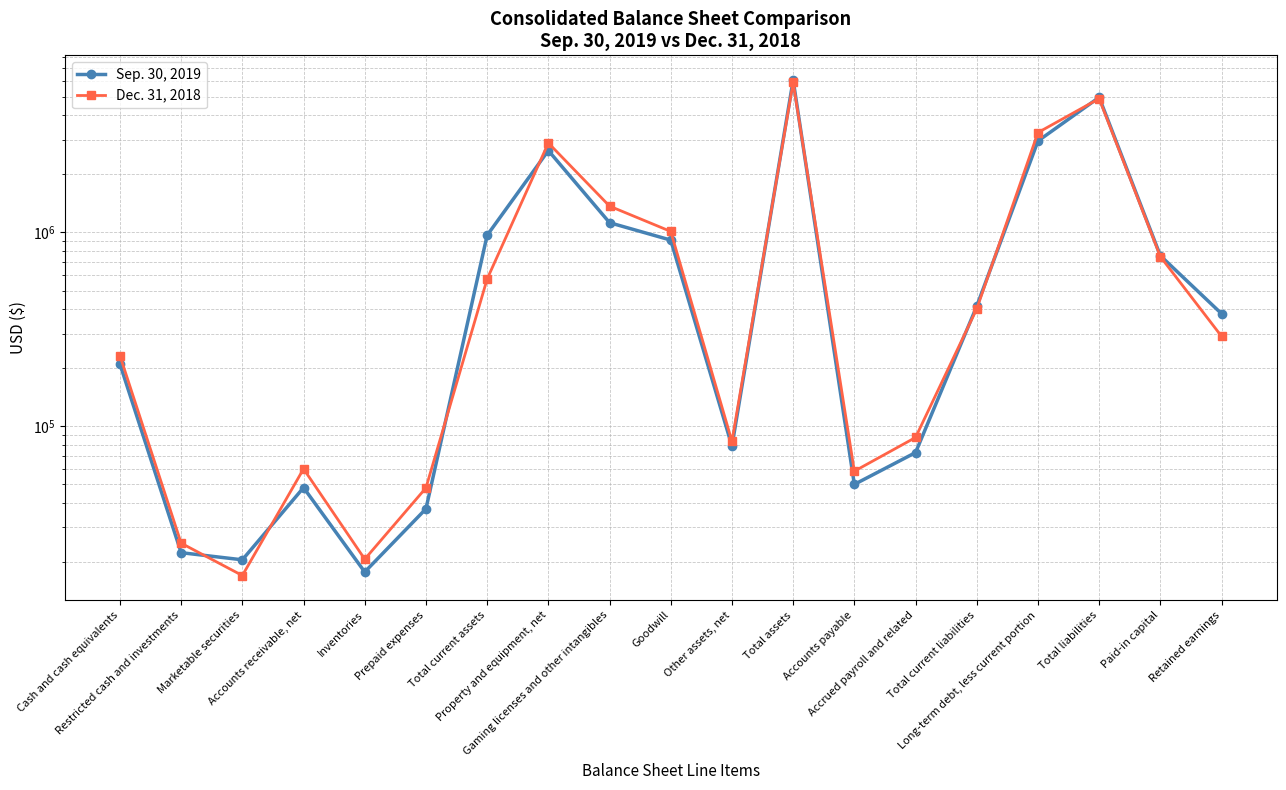

What is the smallest value displayed?

16957